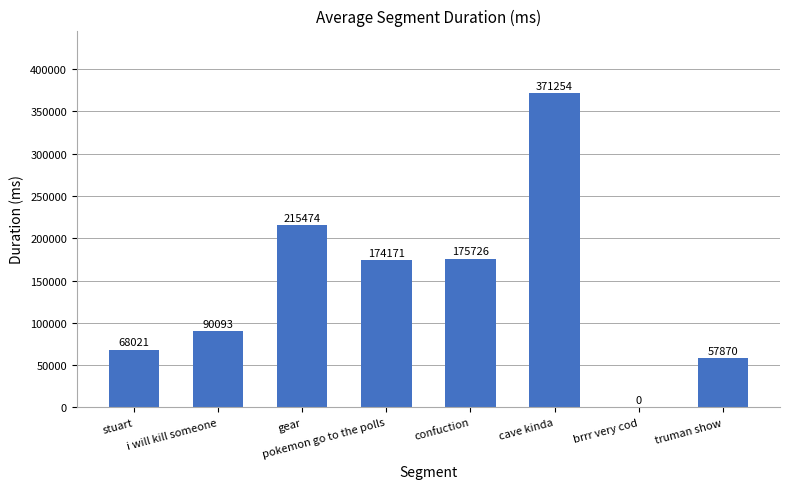

How many values are above zero?

7